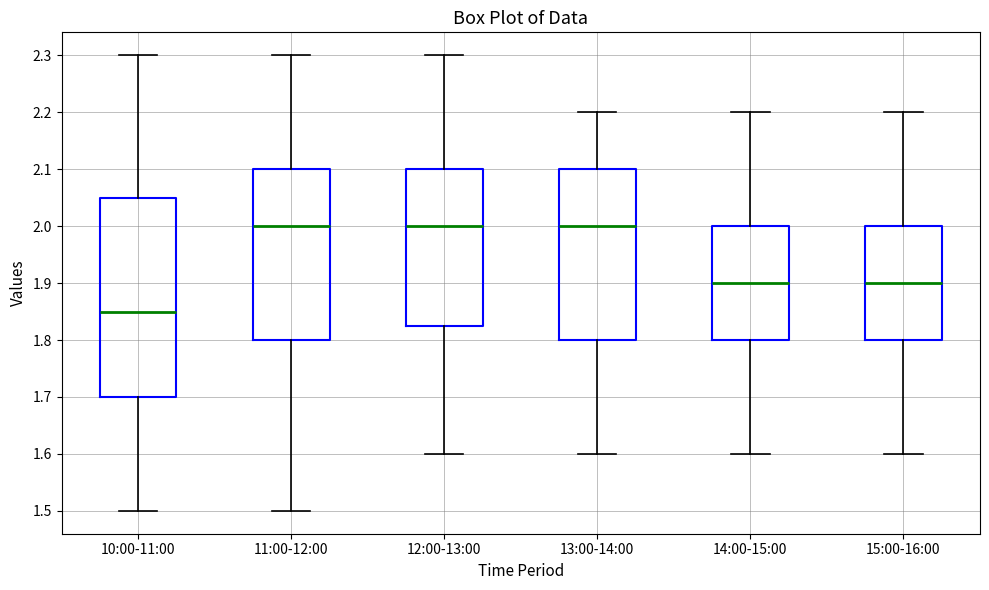

Which box is the tallest, from its lower edge to its upper edge?

10:00-11:00